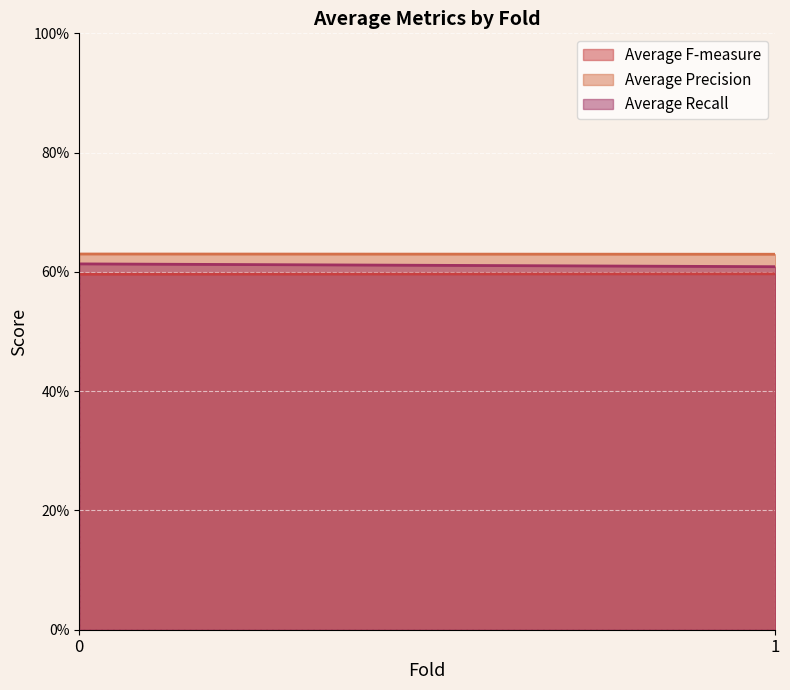

At which category does the chart reach its peak across all series?

1